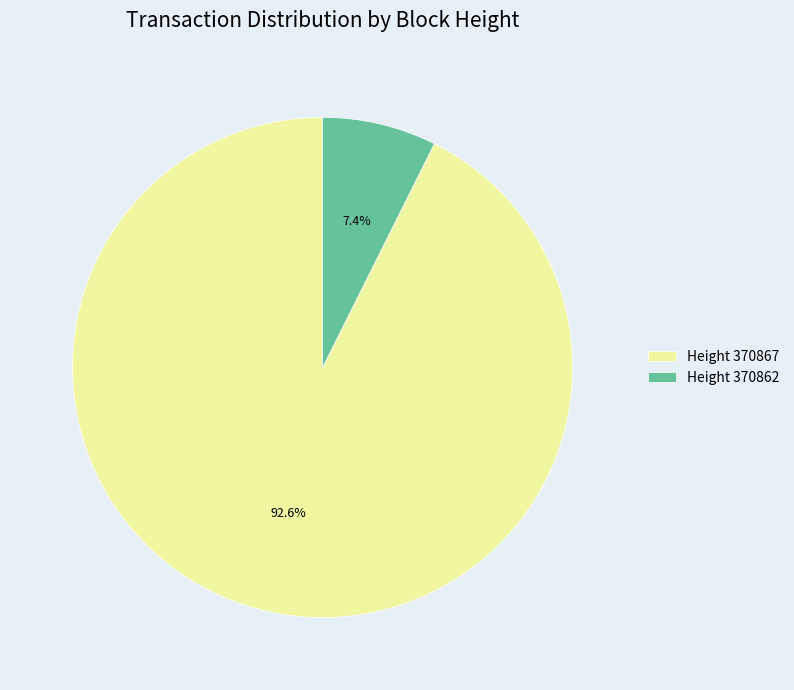

What is the majority slice?

Height 370867